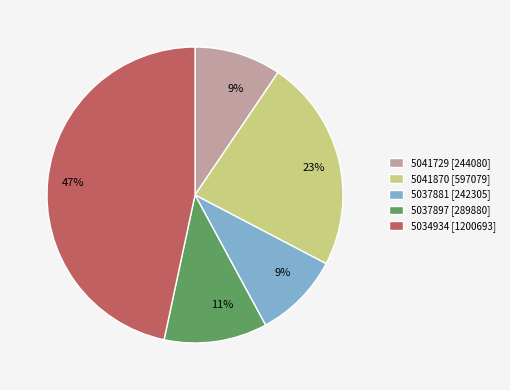

How many segments does this pie chart have?

5